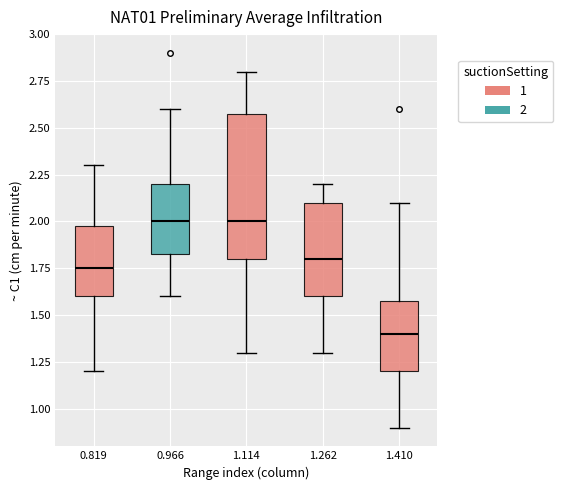

Reading left to right, read every box against the y-axis: the position of its median line, the range the box covers, and the ends of its whiskers. The values are not printed on the chart, so give them approximately, as read against the axis.

0.819: median 1.75, box 1.60 to 2.00, whiskers 1.20 to 2.30
0.966: median 2.00, box 1.85 to 2.20, whiskers 1.60 to 2.60
1.114: median 2.00, box 1.80 to 2.60, whiskers 1.30 to 2.80
1.262: median 1.80, box 1.60 to 2.10, whiskers 1.30 to 2.20
1.410: median 1.40, box 1.20 to 1.60, whiskers 0.90 to 2.10